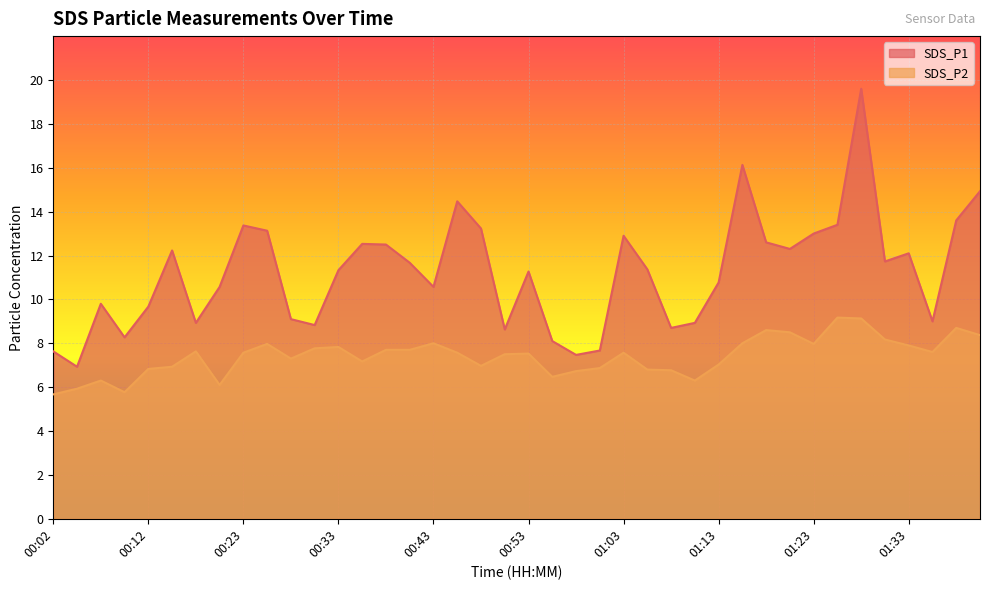

True or false: SDS_P1 and SDS_P2 intersect in this chart.

False